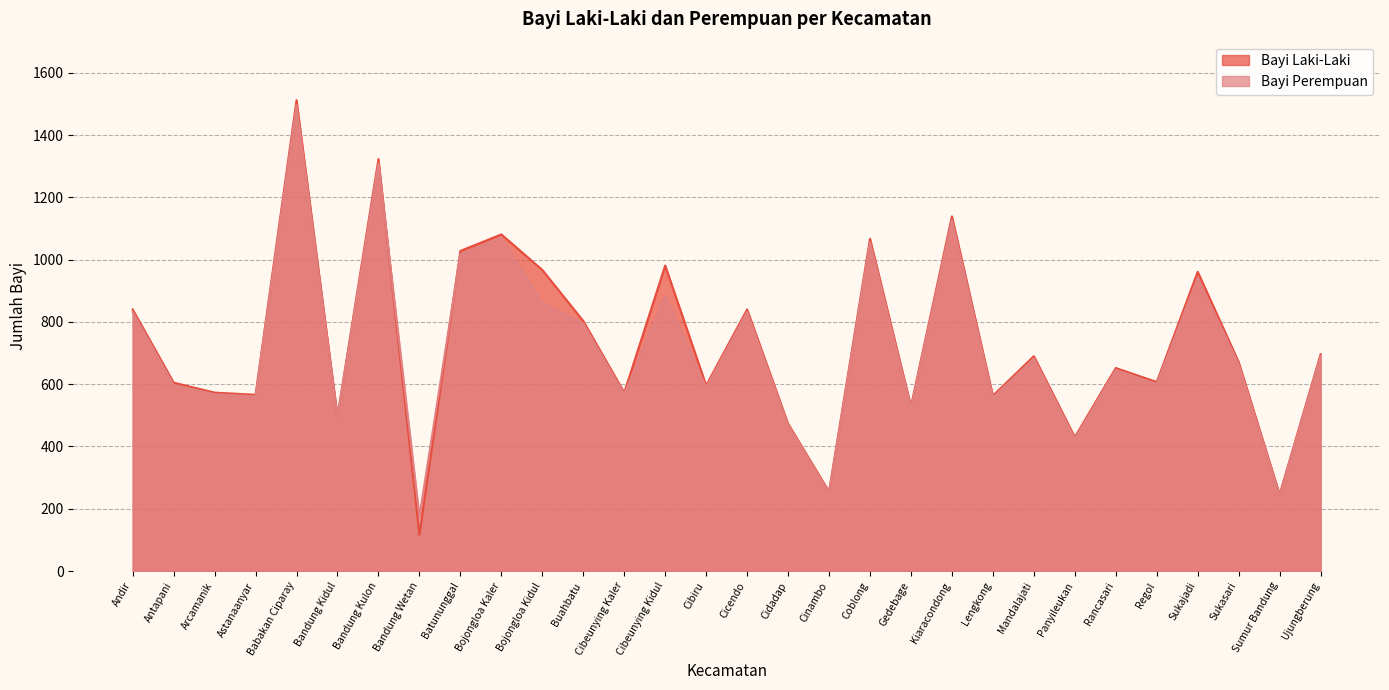

At which label is Bayi Perempuan closest to 835?

Andir